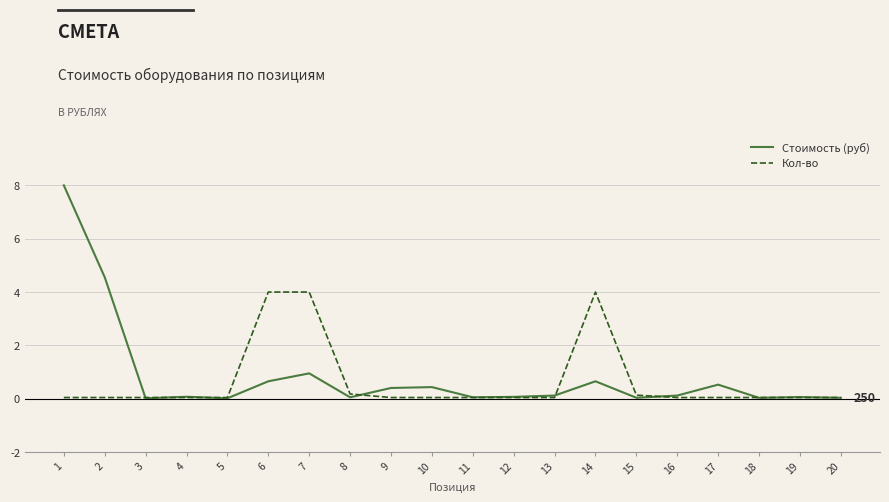

Rank the series by their maximum value, from highest to lowest.

Стоимость (руб), Кол-во